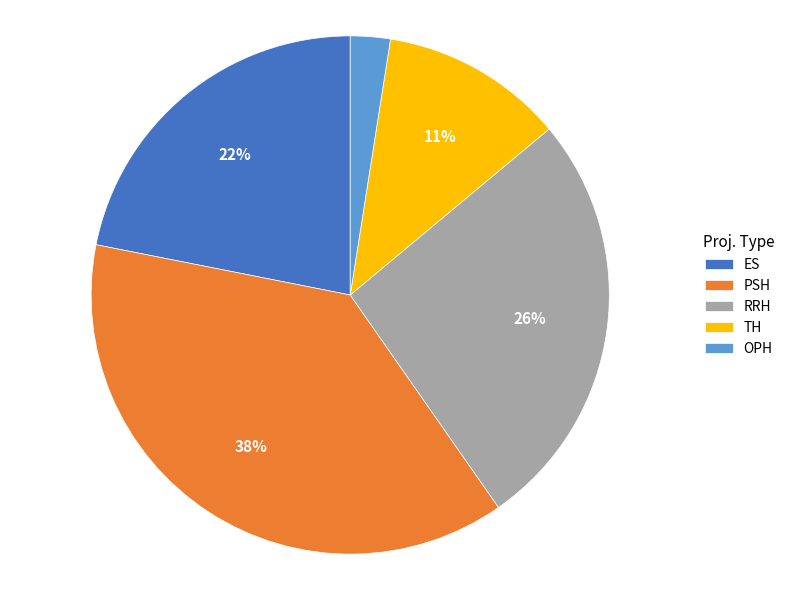

Which category has the biggest portion of the pie?

PSH